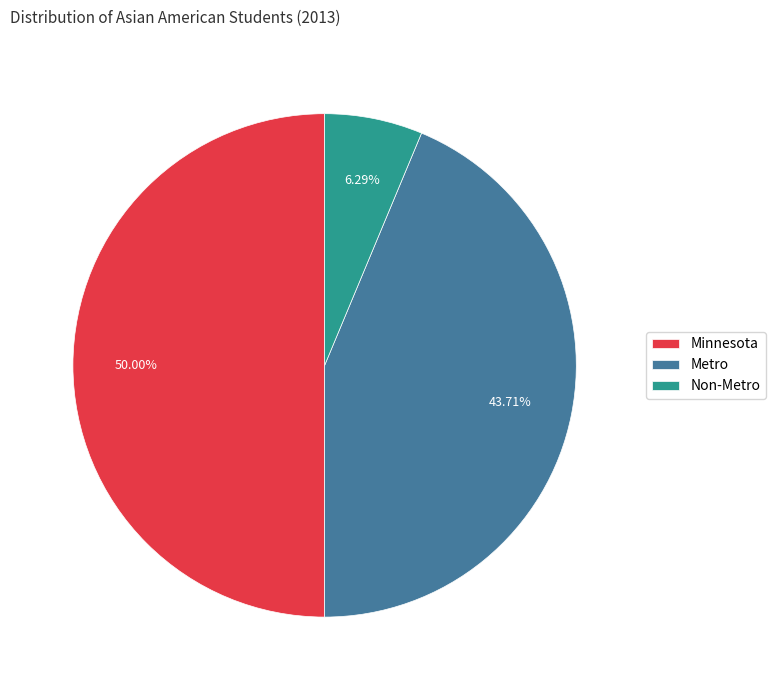

To the nearest percent, what percentage of the pie is Metro?

44%